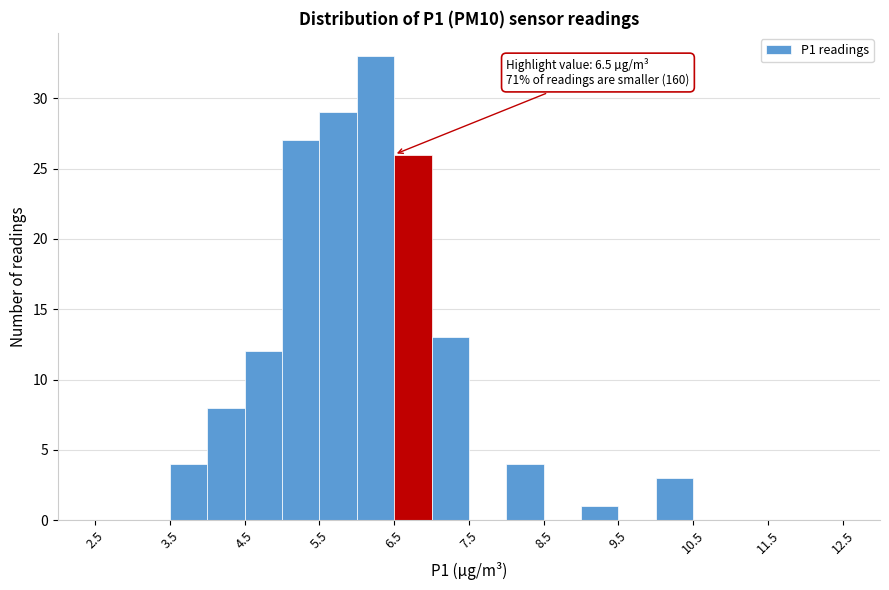

Which range on the x-axis has the tallest bar?

6.0 to 6.5